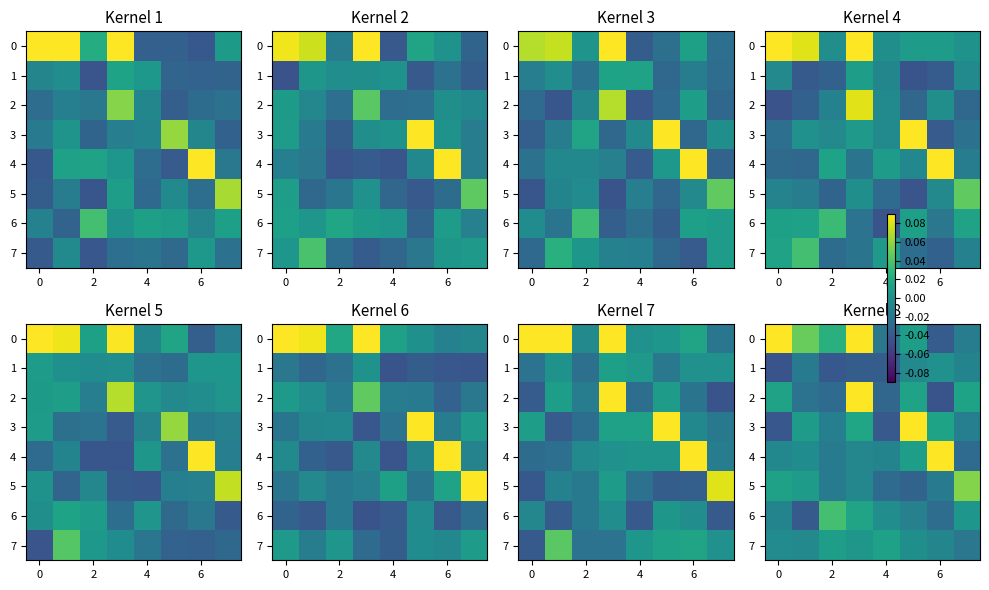

How many series are shown in this chart?

8